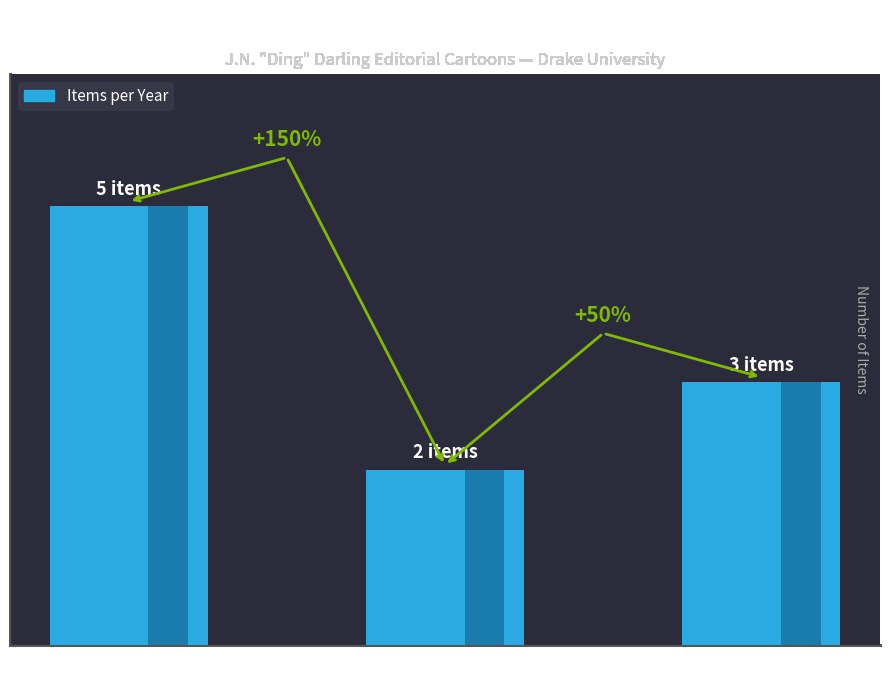

At which label does the data first exceed 3?

1938